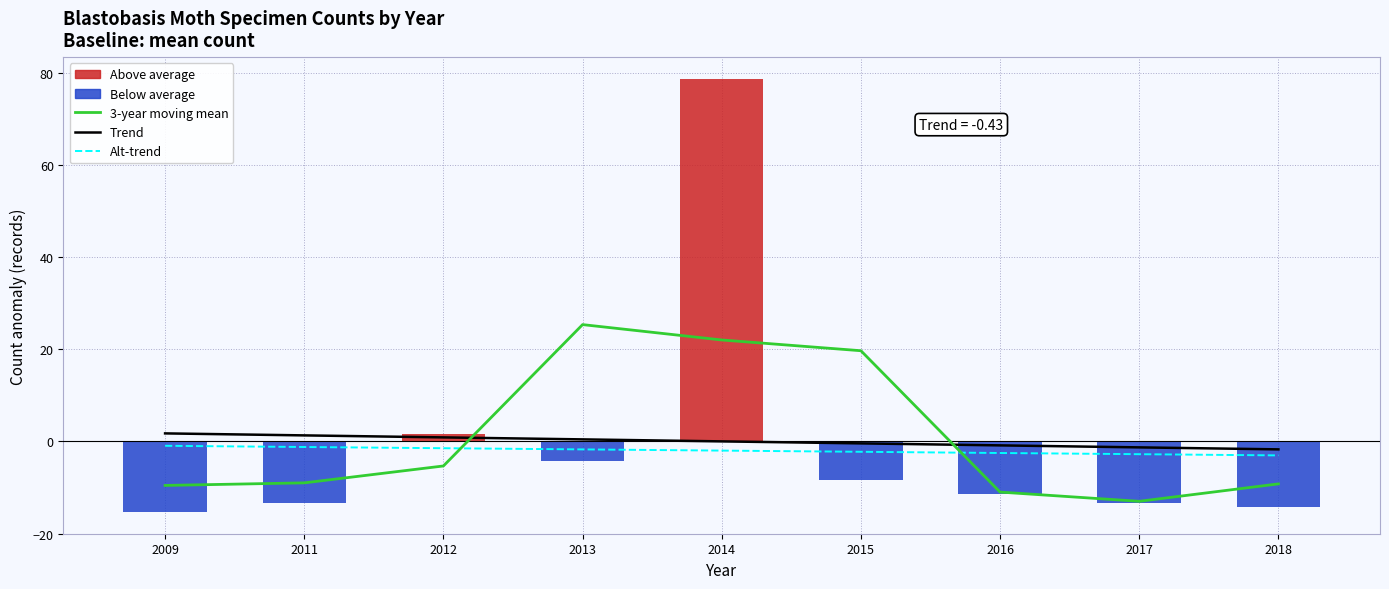

How many groups of bars are there?

9